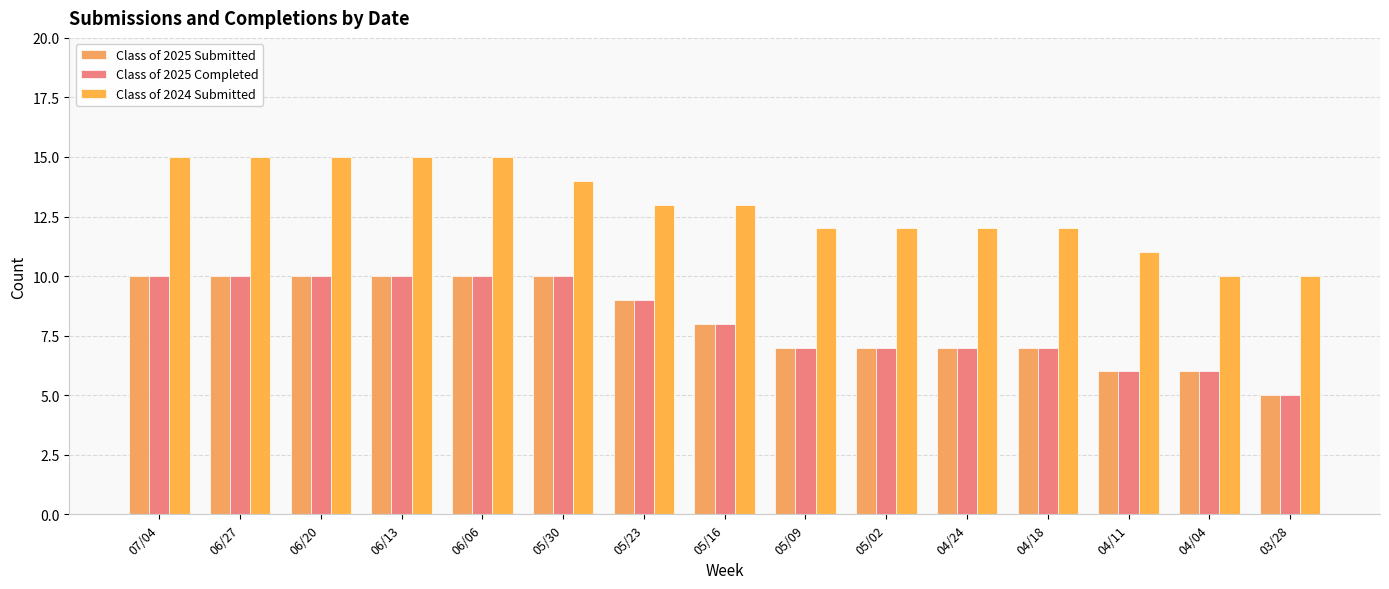

Reading left to right, extract all data points from this chart.

Class of 2025 Submitted: 10	10	10	10	10	10	9	8	7	7	7	7	6	6	5
Class of 2025 Completed: 10	10	10	10	10	10	9	8	7	7	7	7	6	6	5
Class of 2024 Submitted: 15	15	15	15	15	14	13	13	12	12	12	12	11	10	10